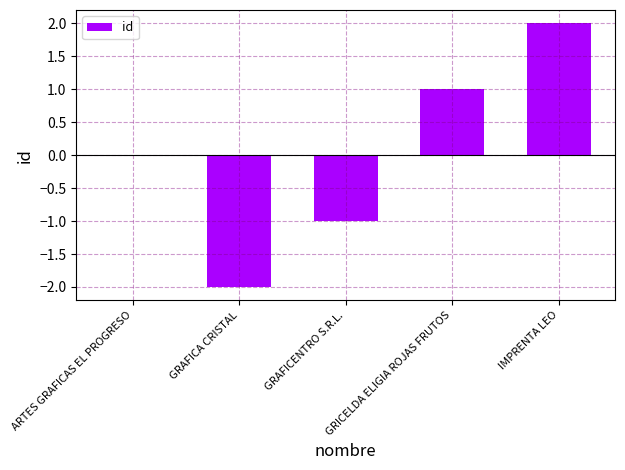

What is the greatest value displayed?

2